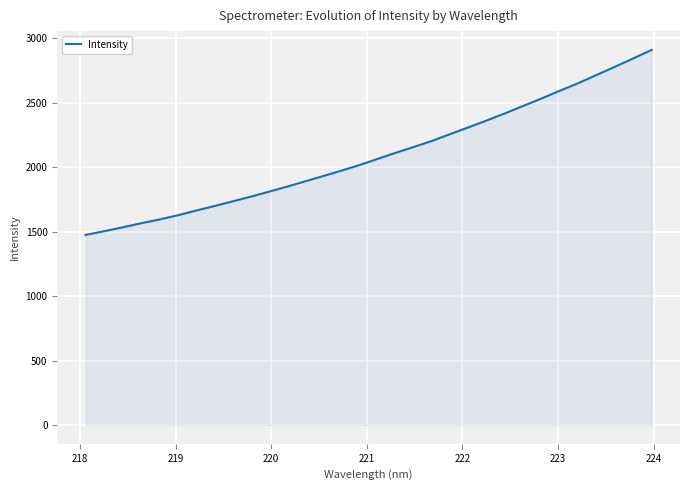

What is the maximum value shown in the chart?

2911.3